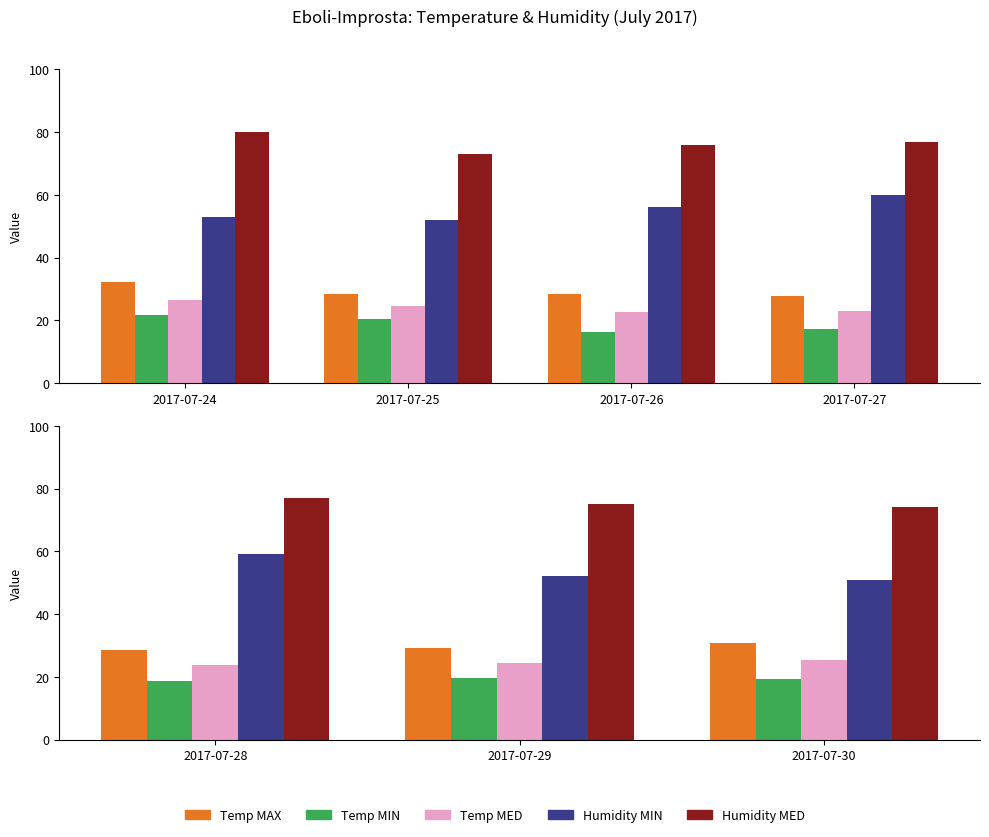

At which label does Humidity MED first exceed 75?

2017-07-28